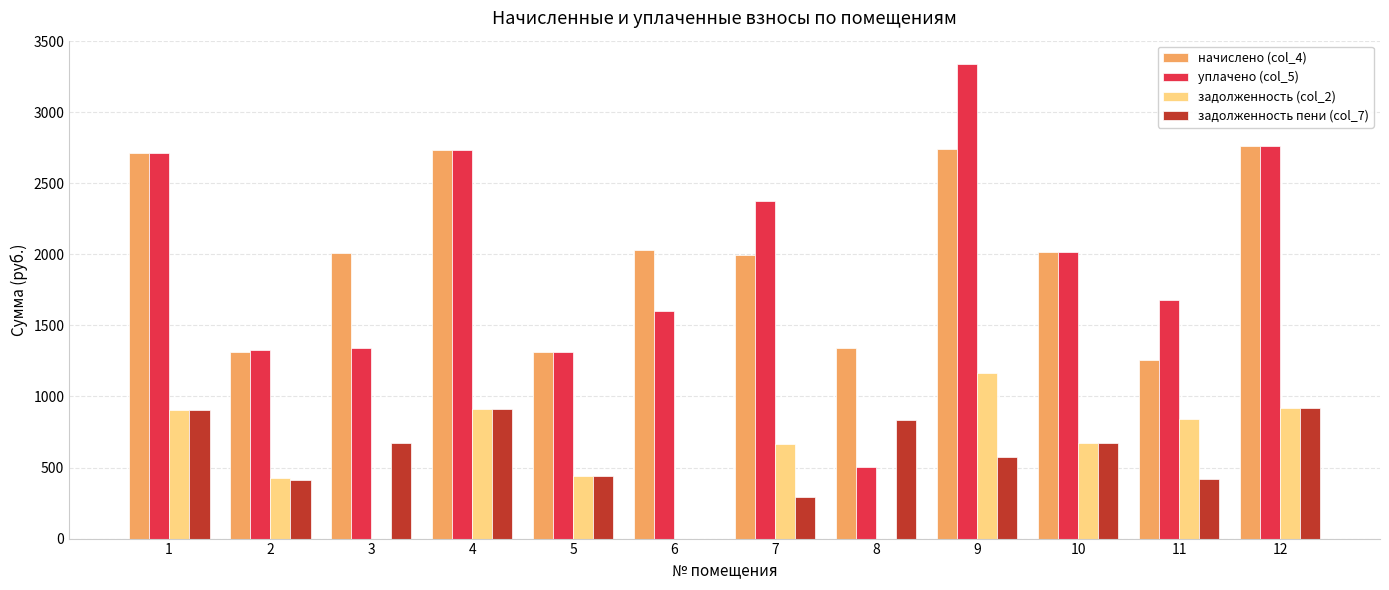

How many values in the уплачено (col_5) series exceed 2019?

6